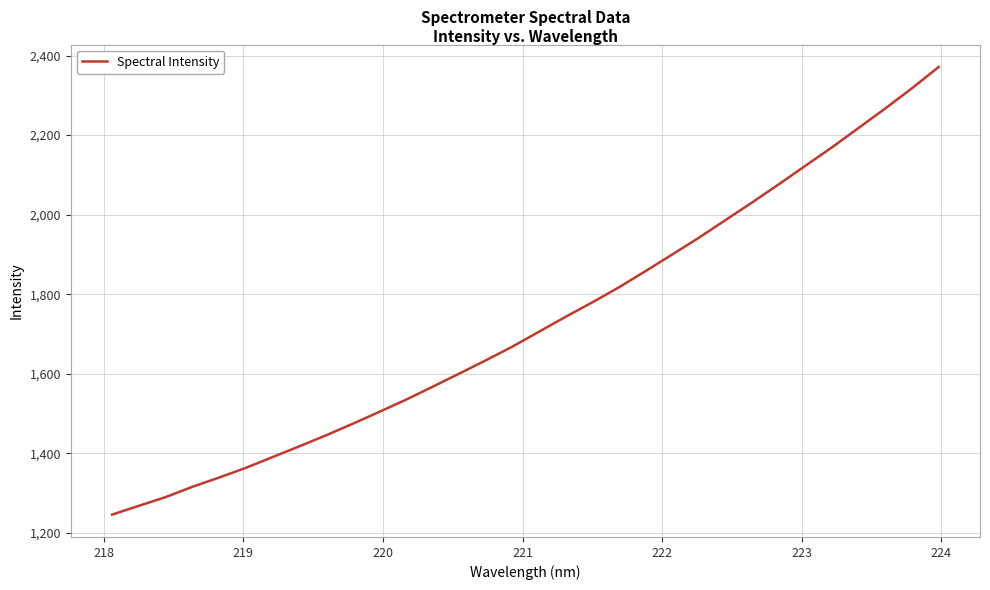

What is the smallest value displayed?

1246.2